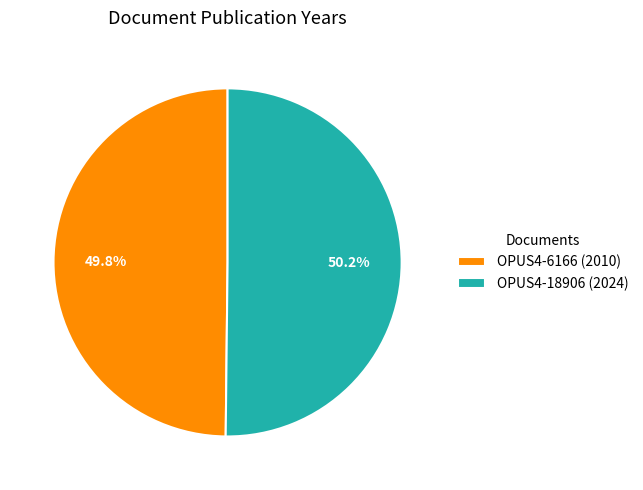

Count the number of slices in the pie.

2